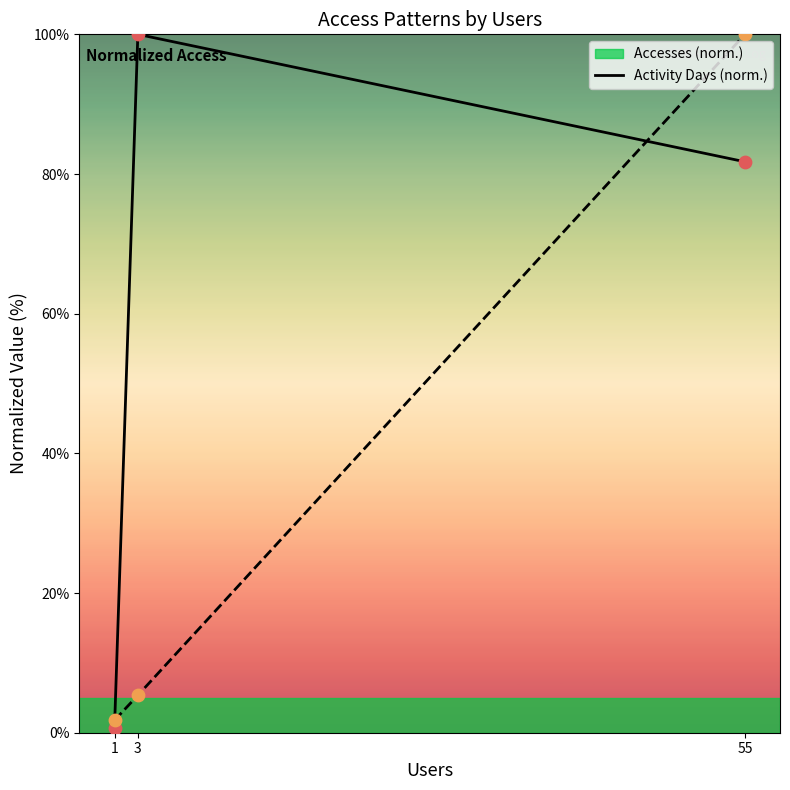

Which series has the widest spread of Y values?

Accesses